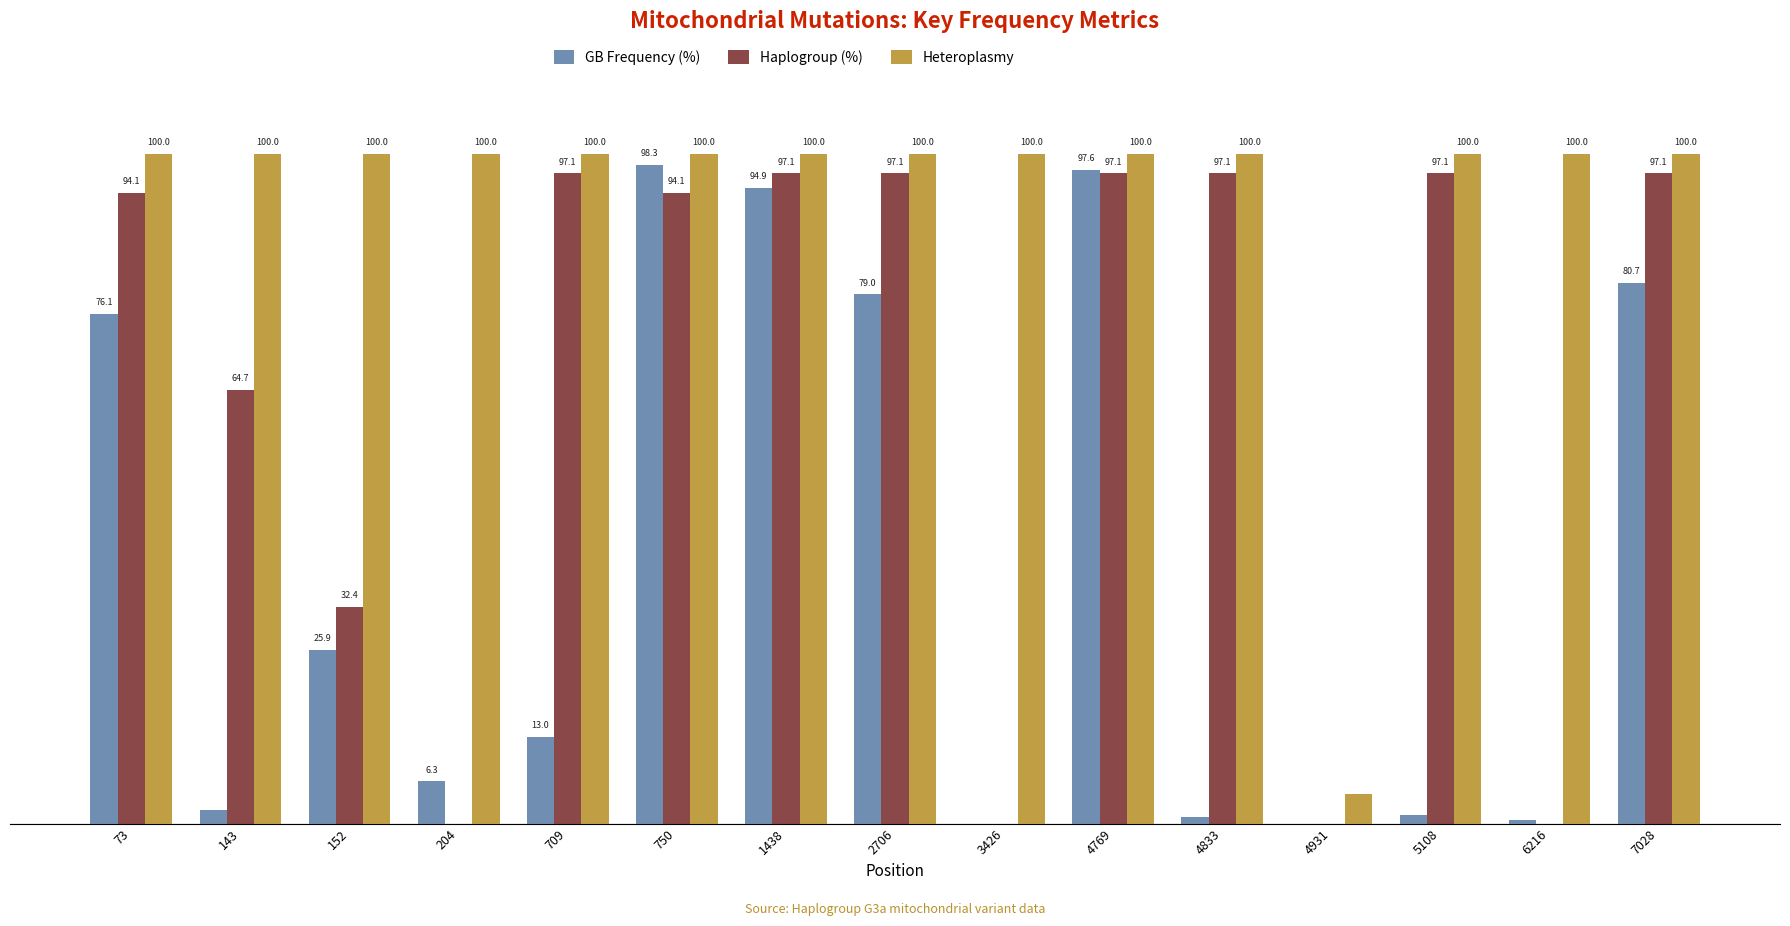

Which series changed the most between 204 and 3426?

GB Frequency (%)